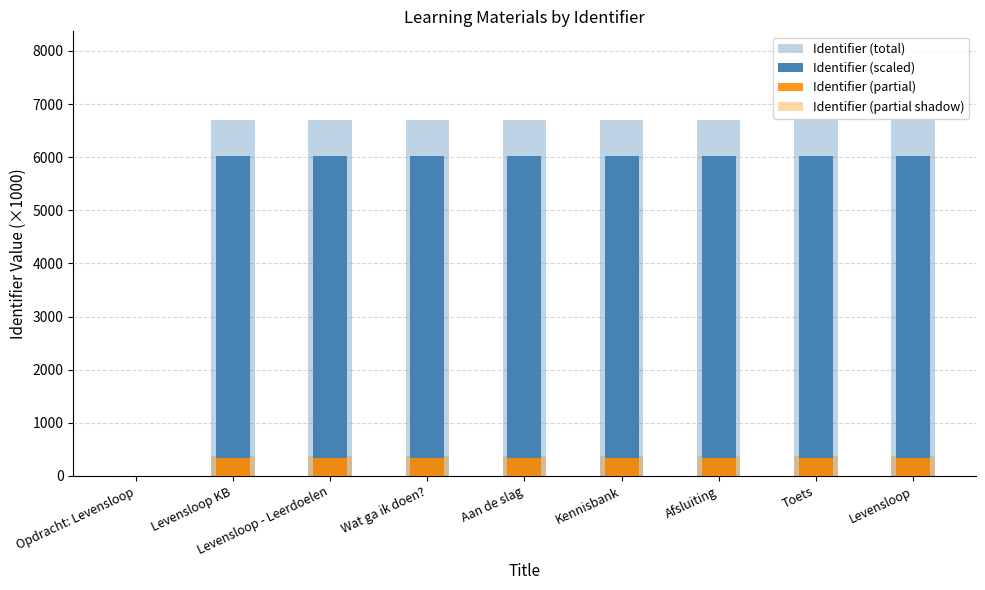

What is the greatest value displayed?

6695.9